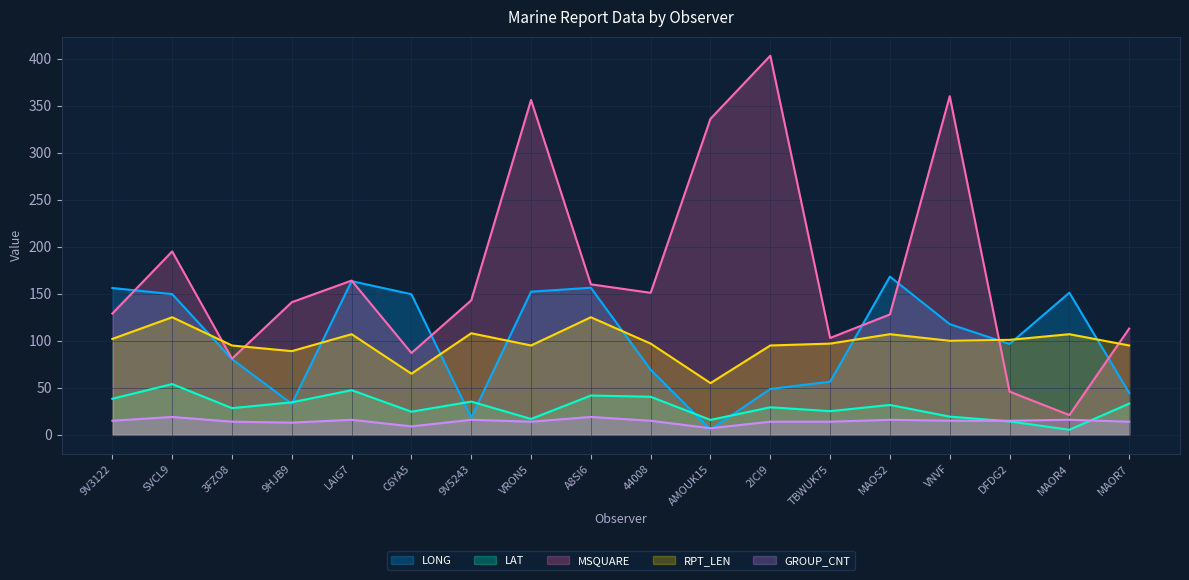

Between SVCL9 and C6YA5, which series saw the biggest shift?

MSQUARE